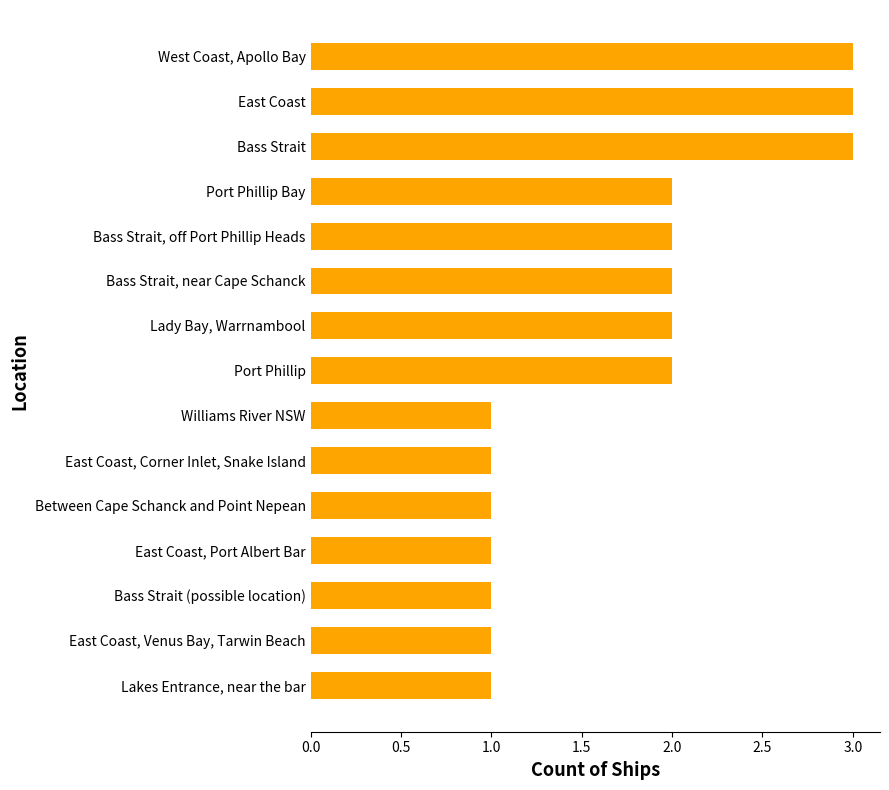

Reading top to bottom, what are all the values shown in this chart?

3	3	3	2	2	2	2	2	1	1	1	1	1	1	1